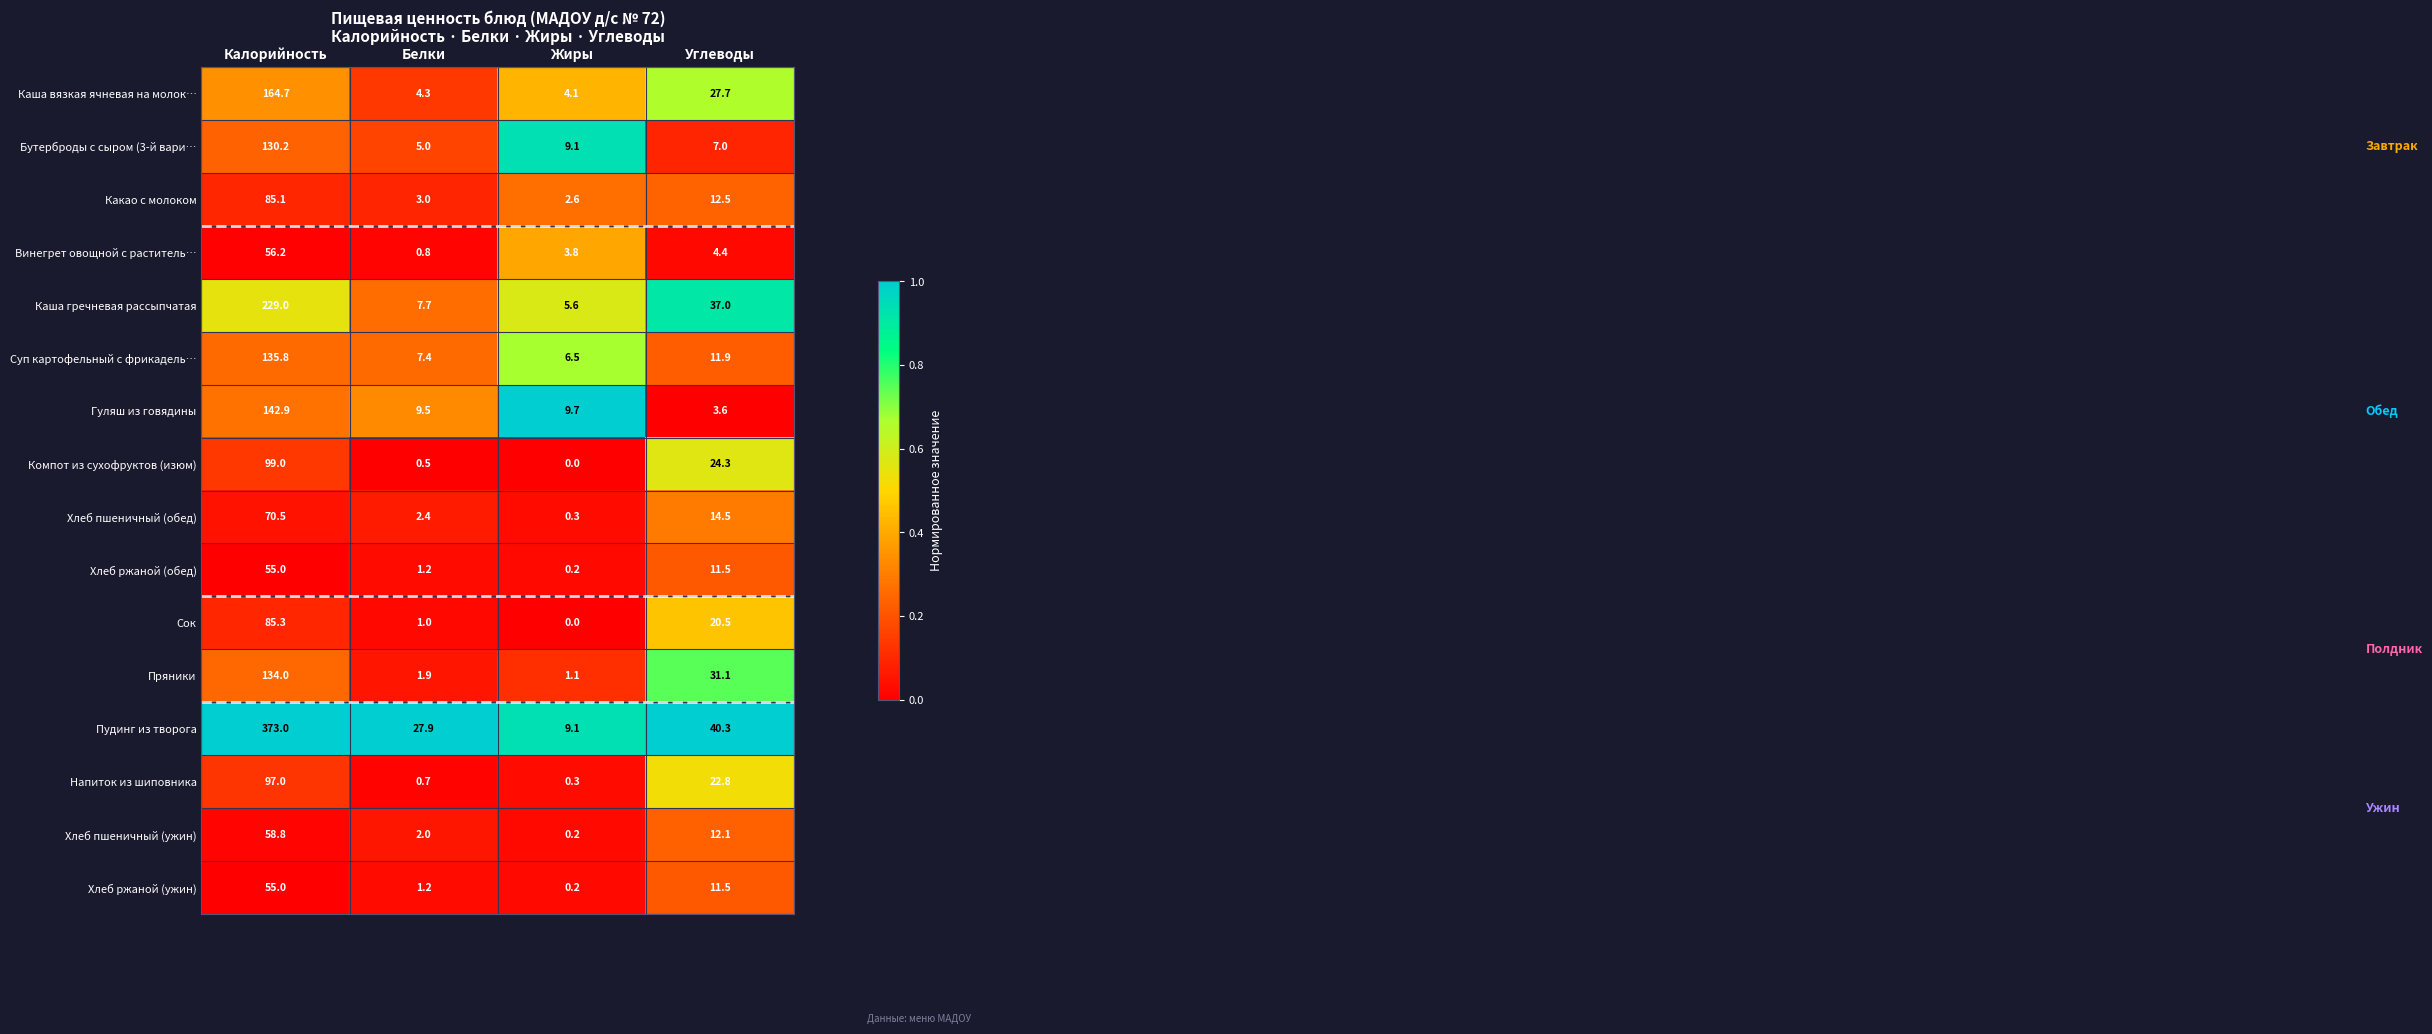

Which series has the widest spread of values?

Пудинг из творога